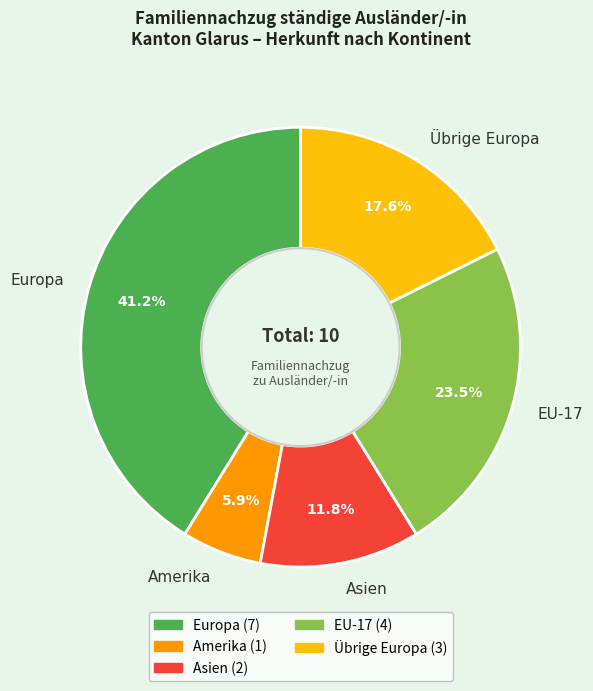

Approximately how many times larger is the value at Europa compared to Asien?

3.5